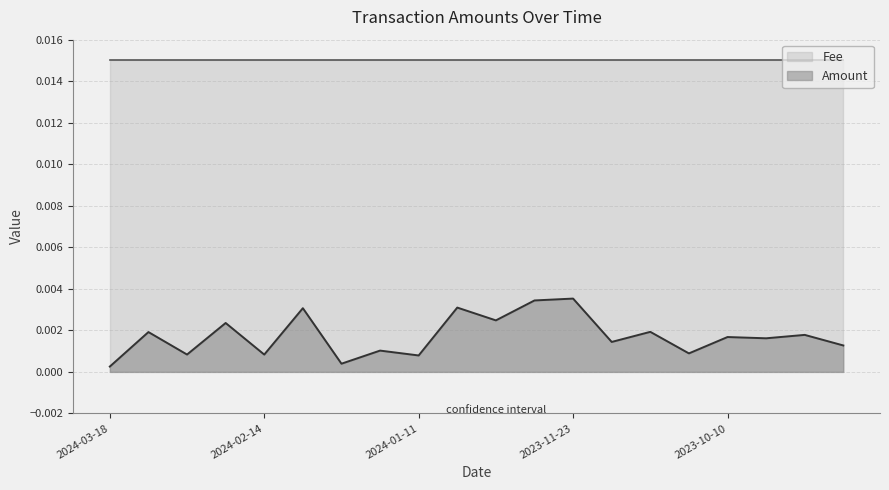

At which category does the data reach its first local valley?

2024-03-04